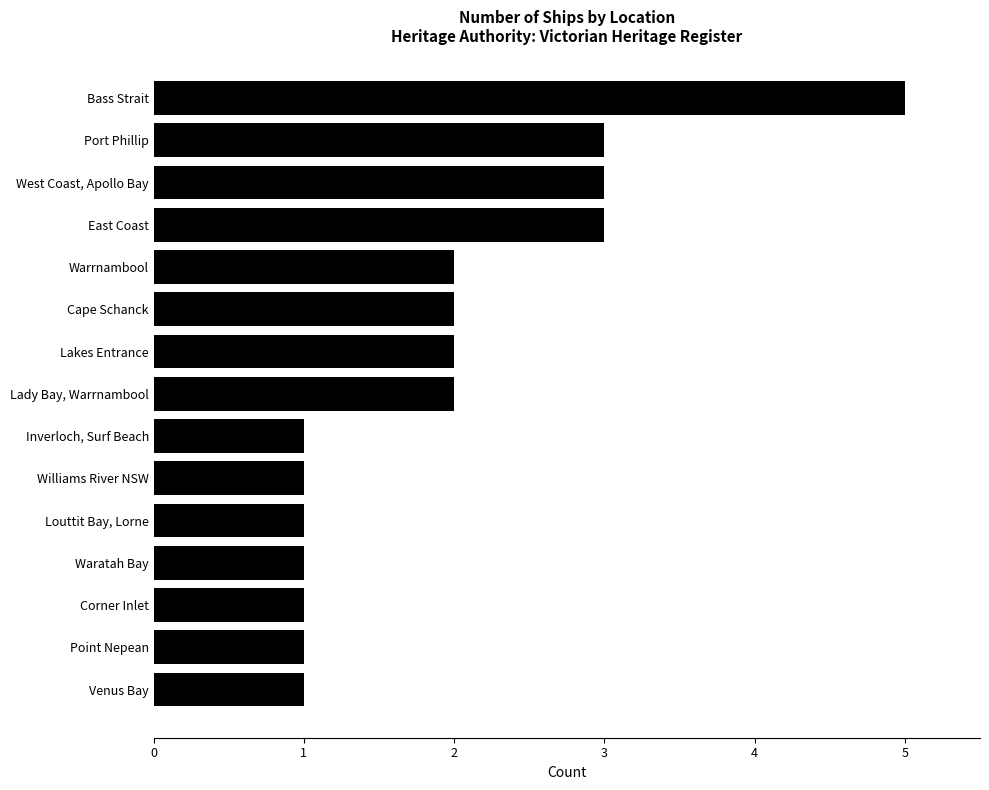

What is the sum of all values?

29